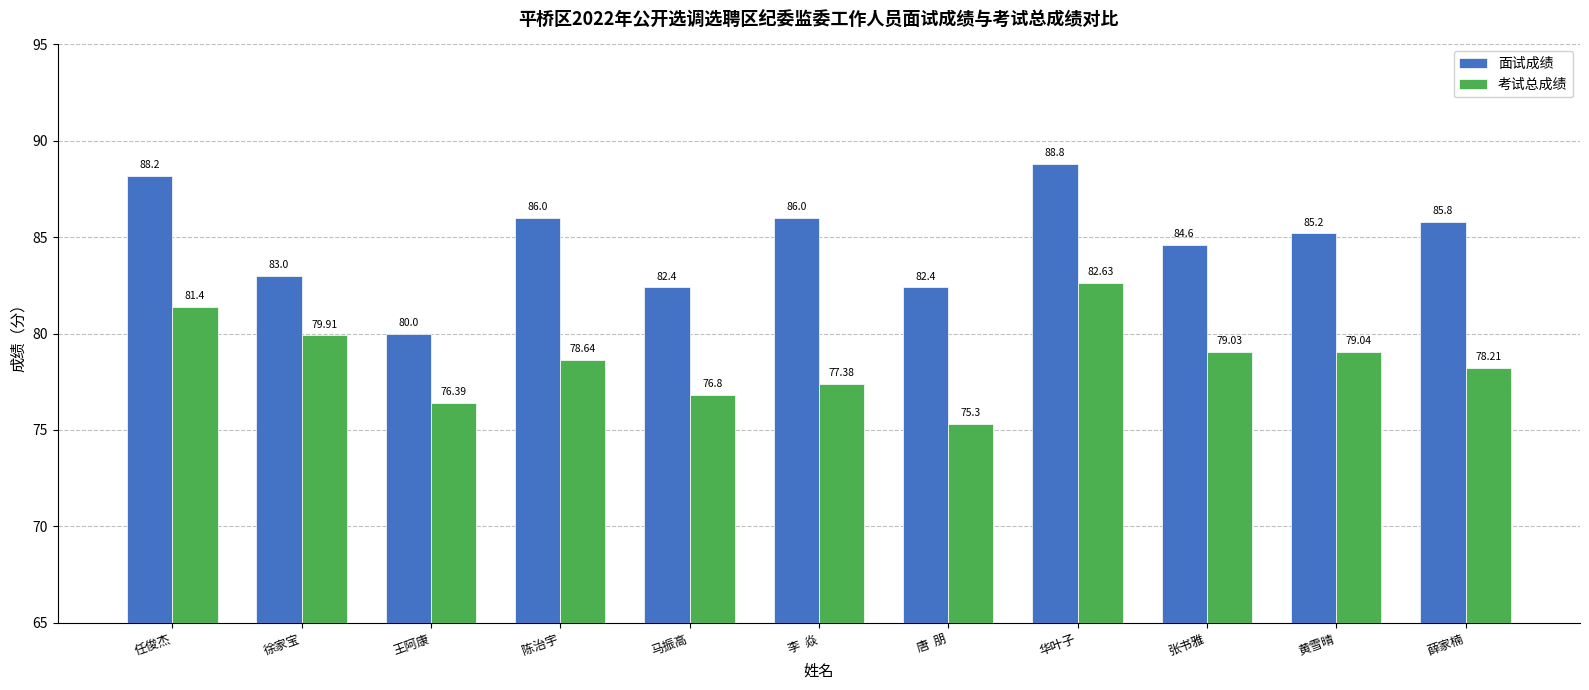

What is the maximum value for 考试总成绩?

82.6